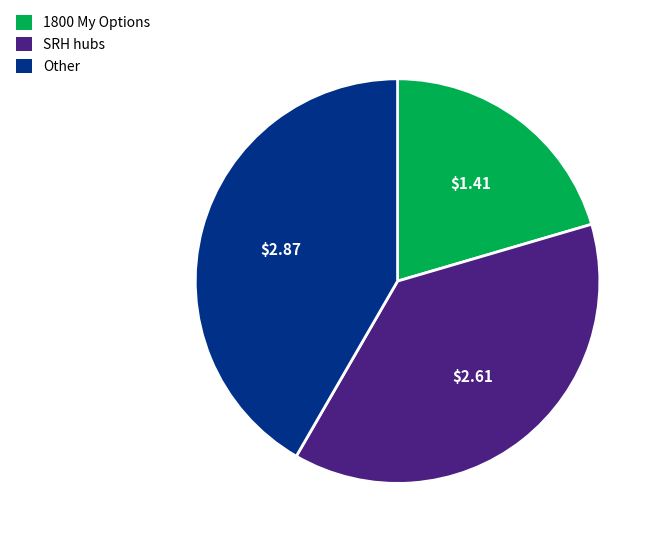

Is there a majority slice in this chart?

No